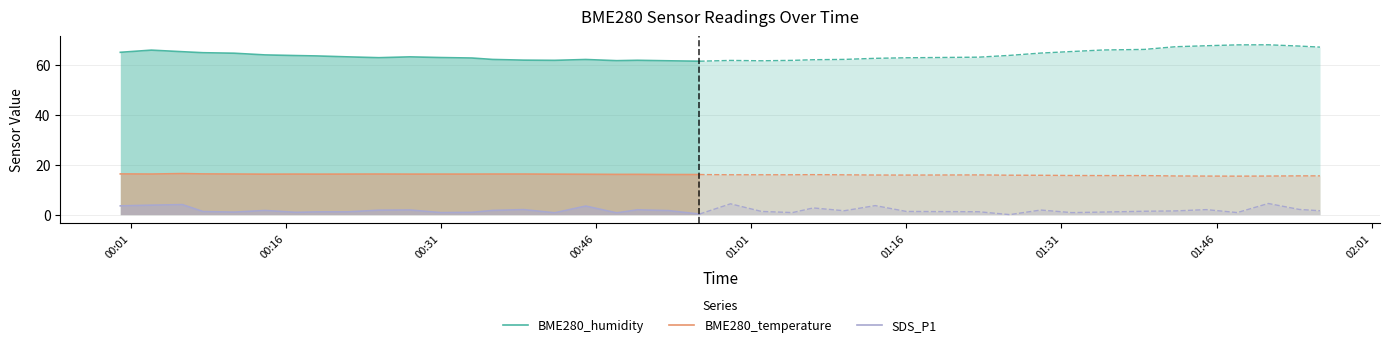

True or false: BME280_temperature and SDS_P1 cross at least once.

False